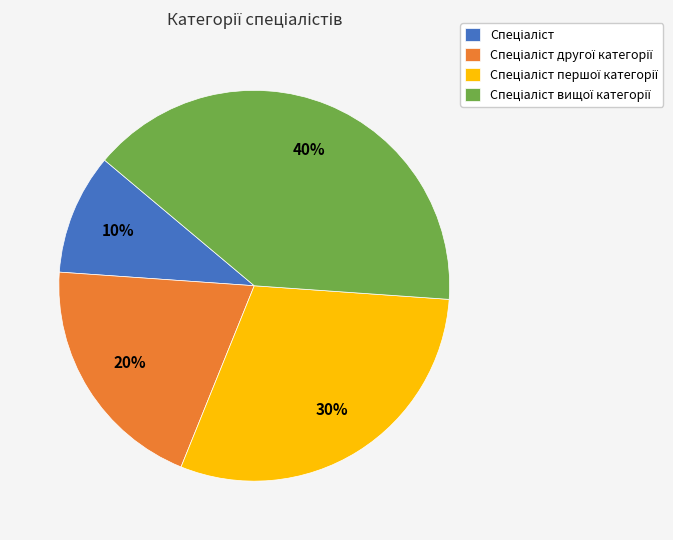

Is there a majority slice in this chart?

No